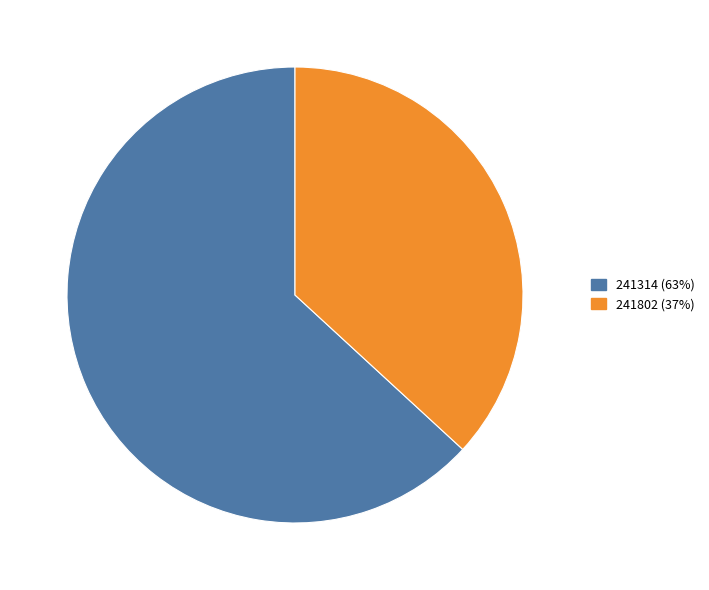

Rank the categories by value from highest to lowest.

241314, 241802